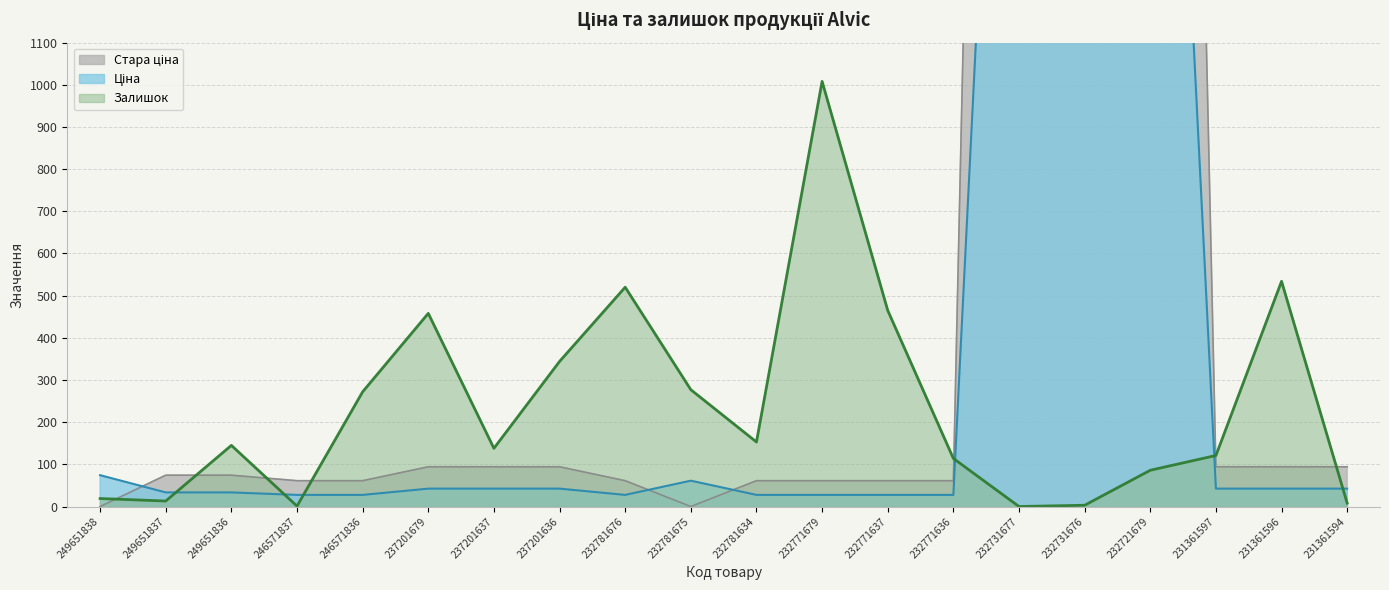

Reading left to right, transcribe all the data shown in this chart.

Ціна: 249651838=74.3	249651837=33.4	249651836=33.4	246571837=27.6	246571836=27.6	237201679=42.4	237201637=42.4	237201636=42.4	232781676=27.6	232781675=61.3	232781634=27.6	232771679=27.6	232771637=27.6	232771636=27.6	232731677=3157.9	232731676=3157.9	232721679=3157.9	231361597=42.4	231361596=42.4	231361594=42.4
Стара ціна: 249651838=0.0	249651837=74.3	249651836=74.3	246571837=61.3	246571836=61.3	237201679=94.3	237201637=94.3	237201636=94.3	232781676=61.3	232781675=0.0	232781634=61.3	232771679=61.3	232771637=61.3	232771636=61.3	232731677=7017.6	232731676=7017.6	232721679=7017.6	231361597=94.3	231361596=94.3	231361594=94.3
Залишок: 249651838=19.0	249651837=13.0	249651836=145.0	246571837=1.0	246571836=272.0	237201679=458.0	237201637=138.0	237201636=344.0	232781676=520.0	232781675=277.0	232781634=153.0	232771679=1008.0	232771637=465.0	232771636=114.0	232731677=0.0	232731676=3.0	232721679=86.0	231361597=121.0	231361596=534.0	231361594=8.0